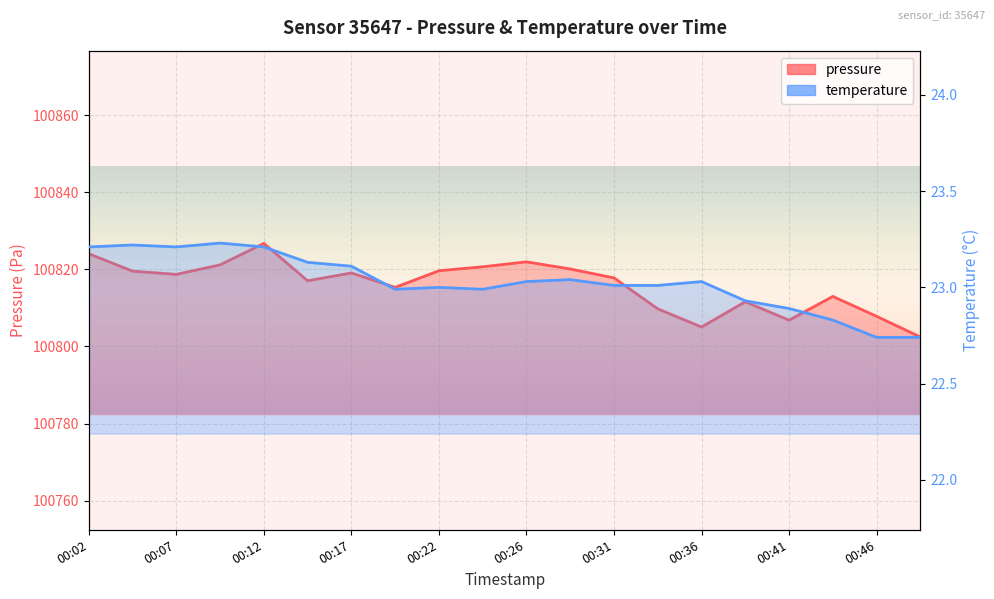

What is the value of the pressure point at the 6th from the left?

100817.0